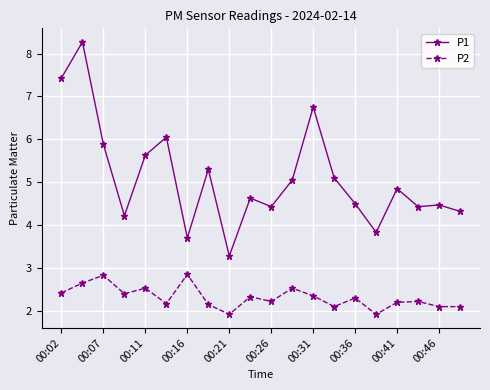

What is the sum of all P1 values?

102.1